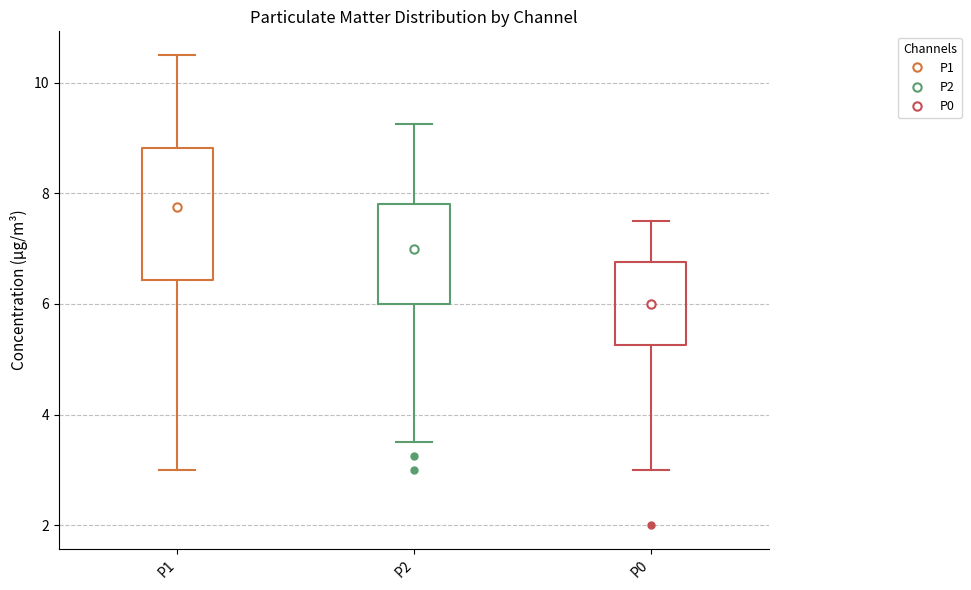

Reading left to right, transcribe this box plot: for each box, give where its median line is, the range the box spans, and where its two whiskers end, as read against the y-axis. The values are not printed on the chart, so give them approximately, as read against the axis.

P1: median 7.8, box 6.4 to 8.8, whiskers 3.0 to 10.6
P2: median 7.0, box 6.0 to 7.8, whiskers 3.6 to 9.2
P0: median 6.0, box 5.2 to 6.8, whiskers 3.0 to 7.6